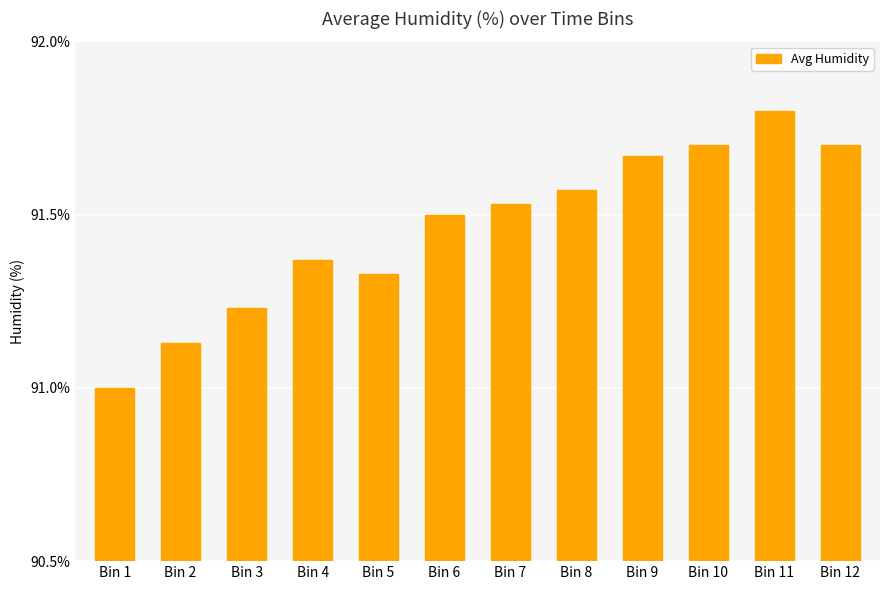

Are the bars horizontal?

No